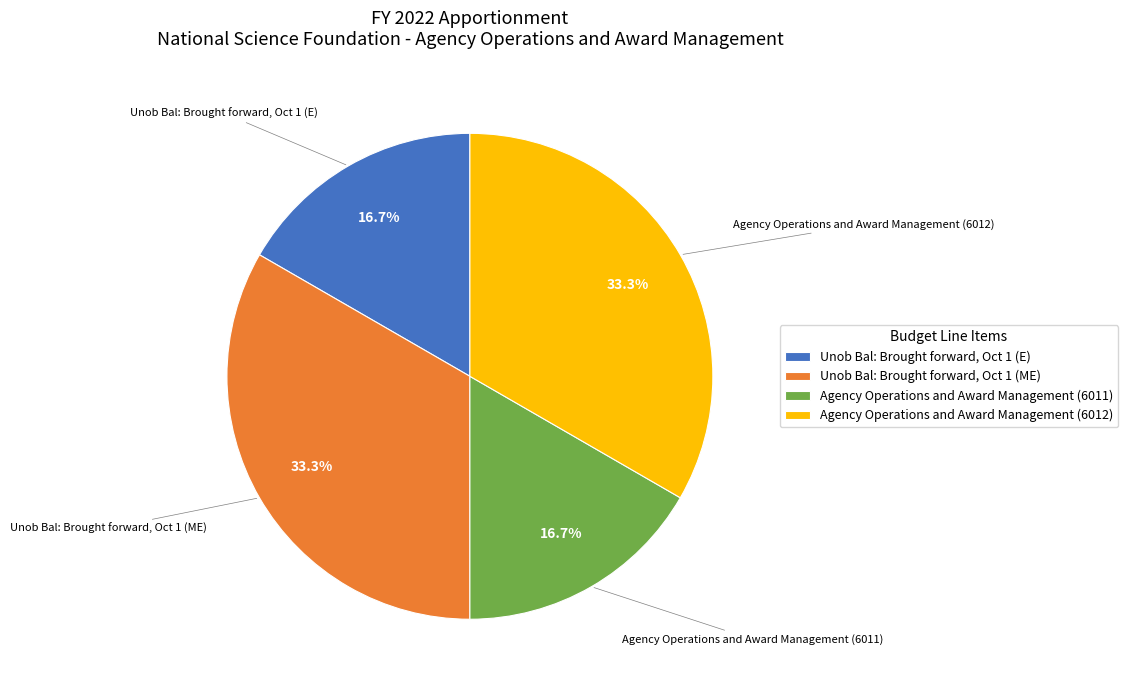

How many segments does this pie chart have?

4